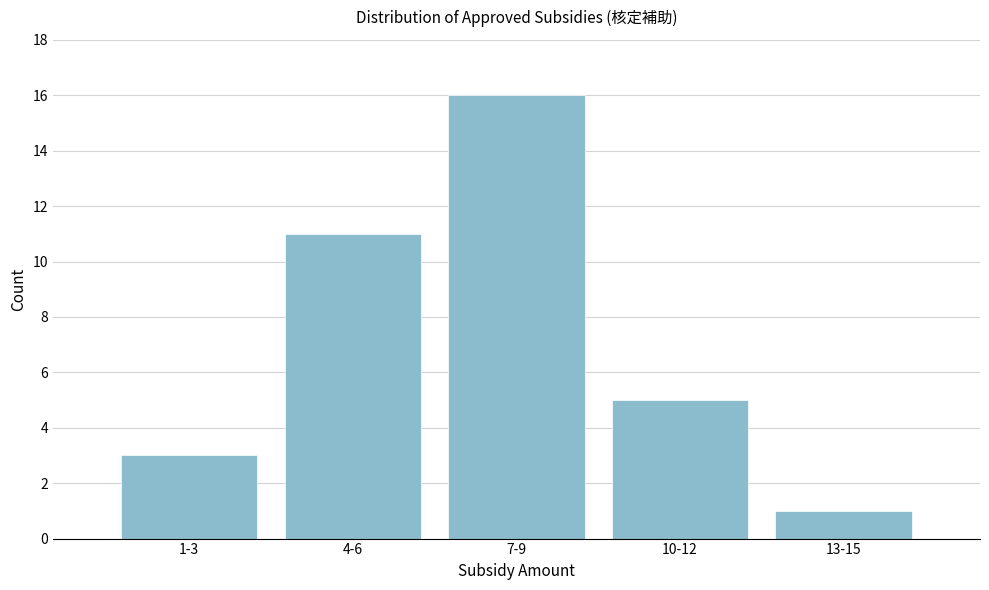

Reading left to right, extract all data points from this chart.

1-3=3	4-6=11	7-9=16	10-12=5	13-15=1